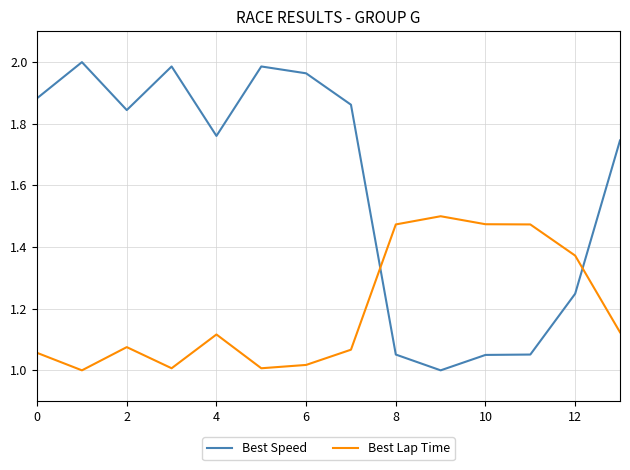

Which series has the widest spread of values?

Best Speed